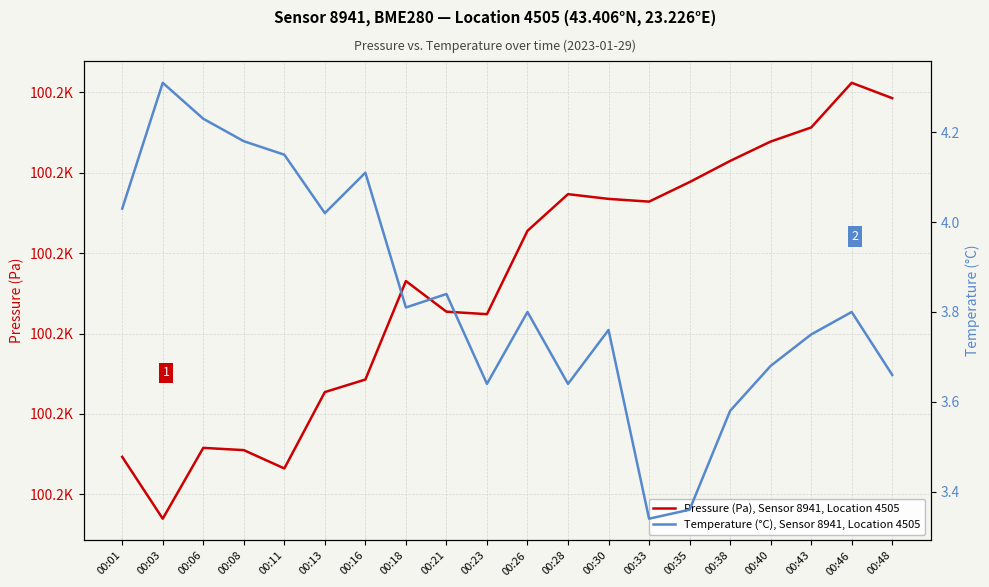

Rank the categories by Temperature (°C), Sensor 8941, Location 4505 value from lowest to highest.

00:33, 00:35, 00:38, 00:23, 00:28, 00:48, 00:40, 00:43, 00:30, 00:26, 00:46, 00:18, 00:21, 00:13, 00:01, 00:16, 00:11, 00:08, 00:06, 00:03